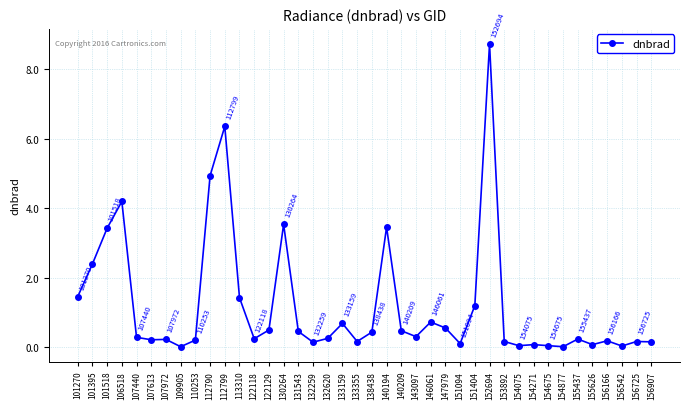

The chart shows a value of 1.1 at 133159. True or false?

False